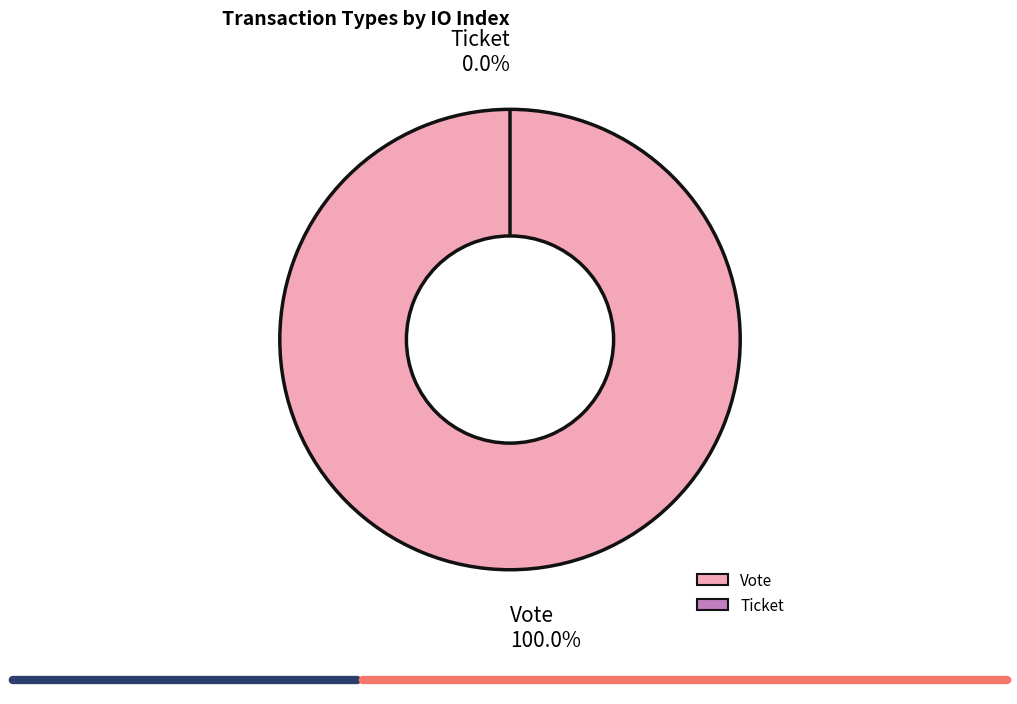

Is it true that Vote is 100% of the pie?

True